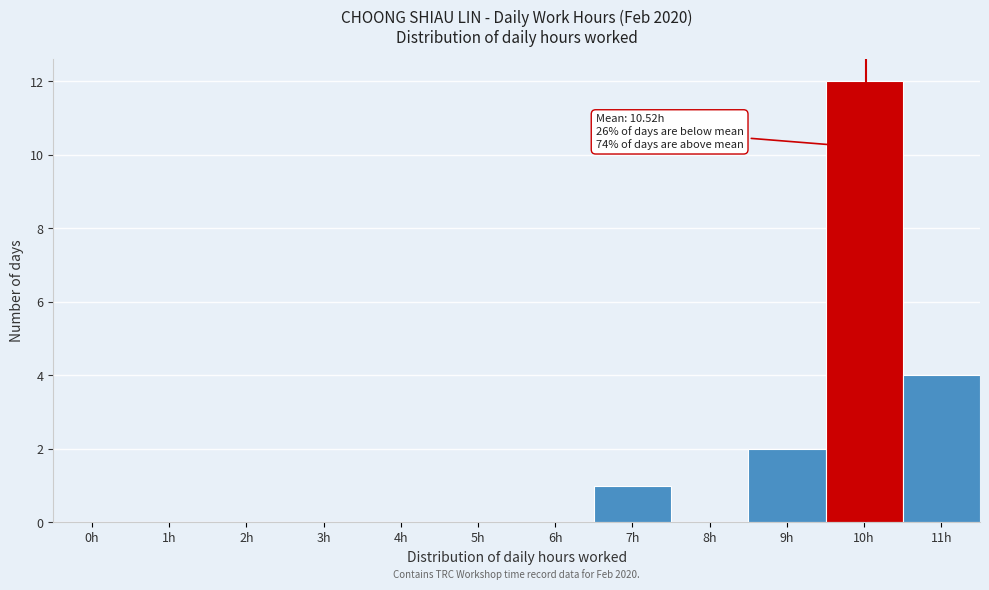

Reading left to right, list all the values displayed in this chart.

0h=0	1h=0	2h=0	3h=0	4h=0	5h=0	6h=0	7h=1	8h=0	9h=2	10h=12	11h=4